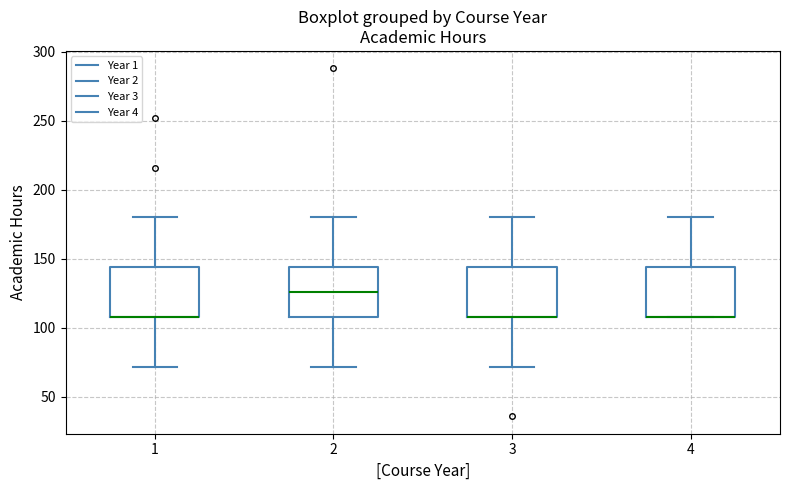

Reading left to right, transcribe this box plot: for each box, give where its median line is, the range the box spans, and where its two whiskers end, as read against the y-axis. The values are not printed on the chart, so give them approximately, as read against the axis.

1: median 110 (drawn on the box's lower edge), box 110 to 145, whiskers 70 to 180
2: median 125, box 110 to 145, whiskers 70 to 180
3: median 110 (drawn on the box's lower edge), box 110 to 145, whiskers 70 to 180
4: median 110 (drawn on the box's lower edge), box 110 to 145, whiskers 110 to 180